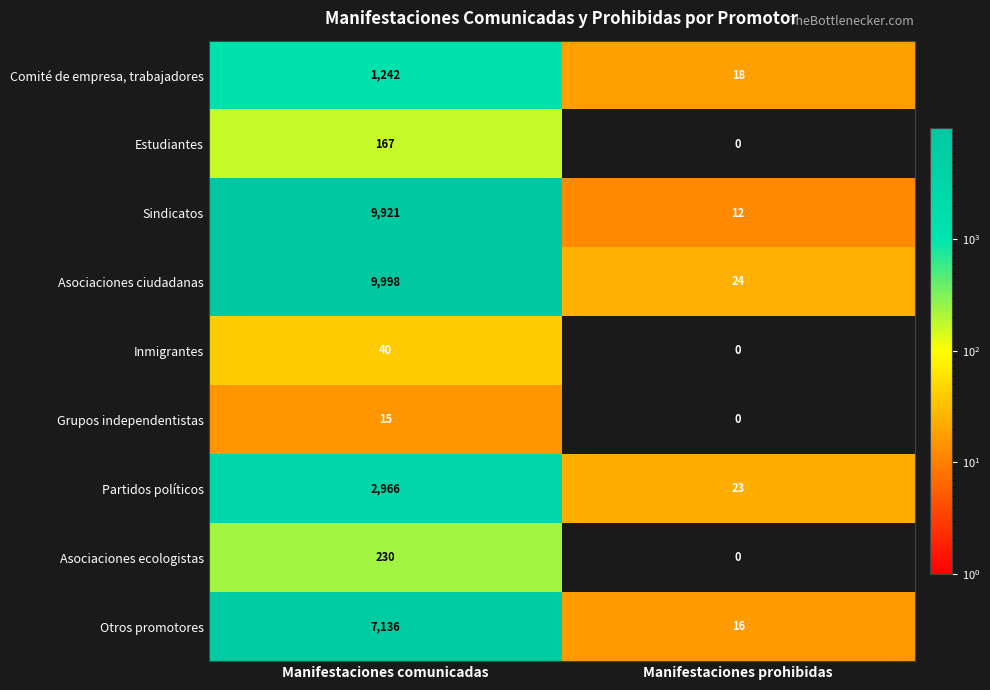

True or false: Asociaciones ecologistas has a value of 145.3 at Manifestaciones comunicadas.

False